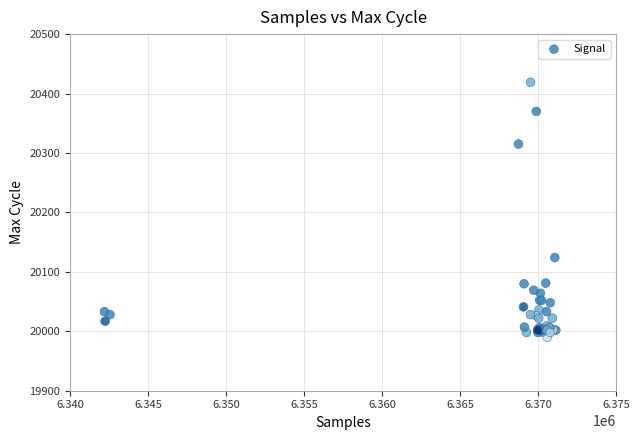

What Y value in the scatter plot is closest to 20204?

20124